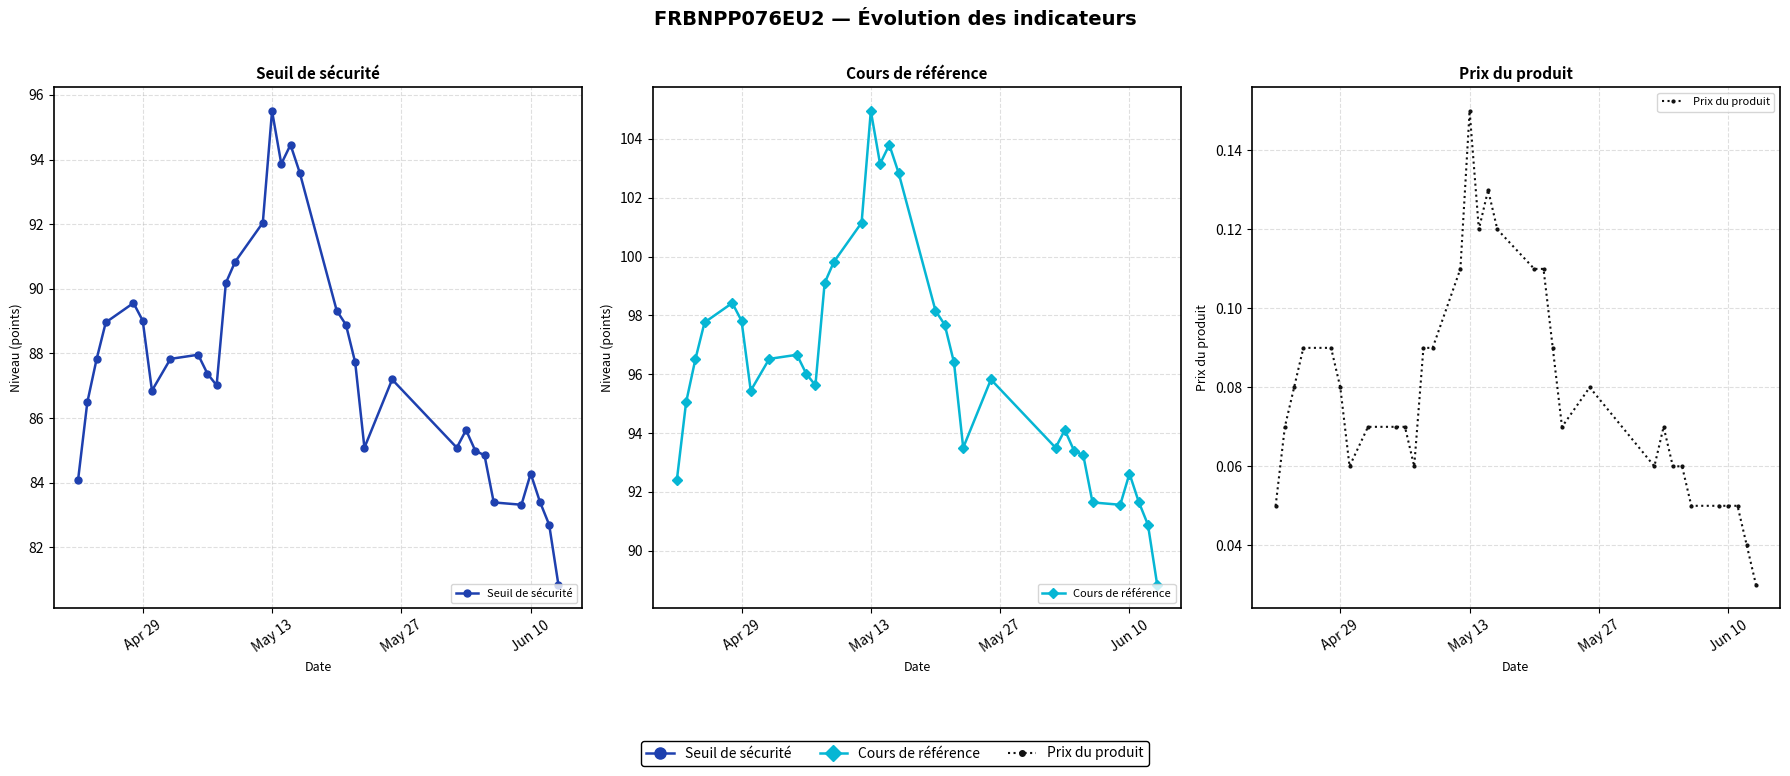

Is the value of Prix du produit at 10 greater than the value of Cours de référence at 8?

No